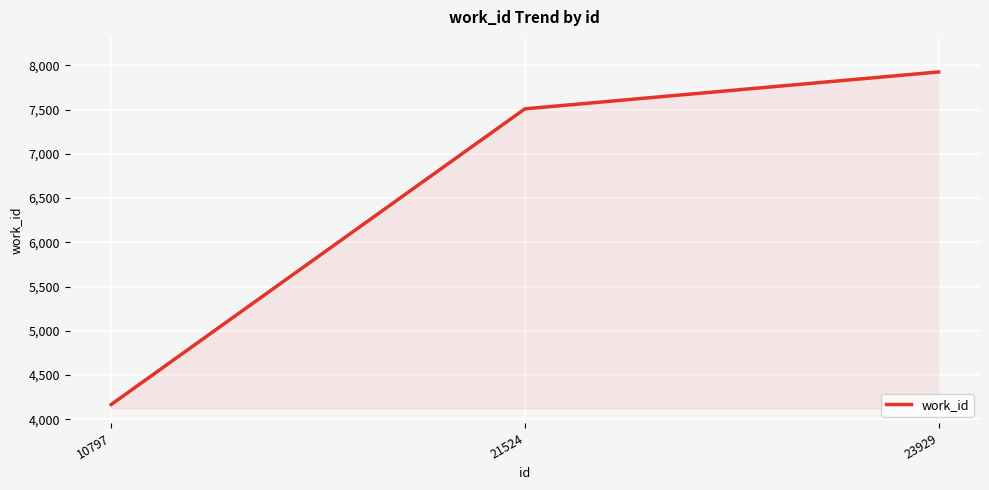

Reading left to right, transcribe all the data shown in this chart.

10797=4167	21524=7509	23929=7926